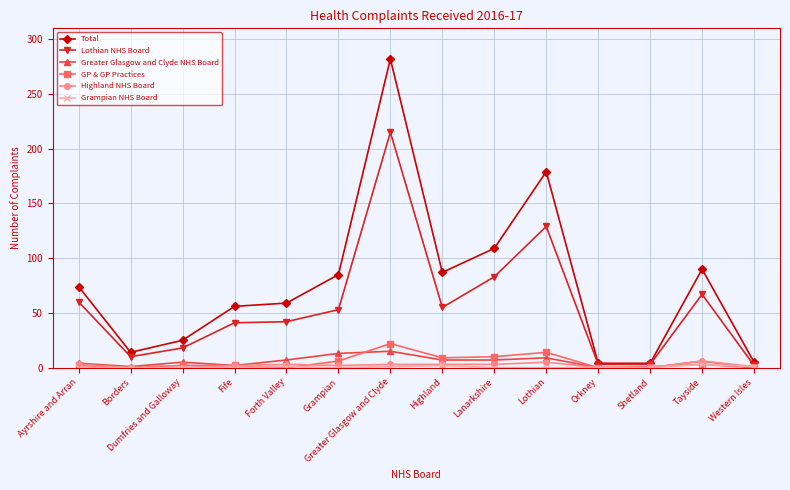

Which series has the widest spread of values?

Total